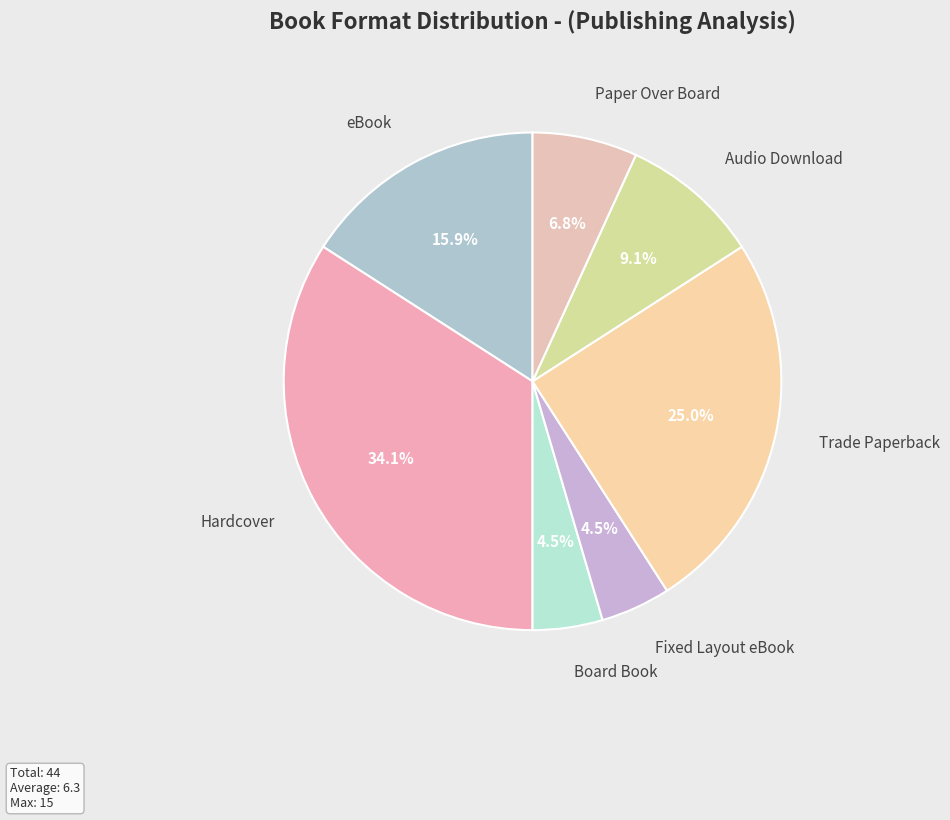

Does Fixed Layout eBook represent more than half of the total?

No